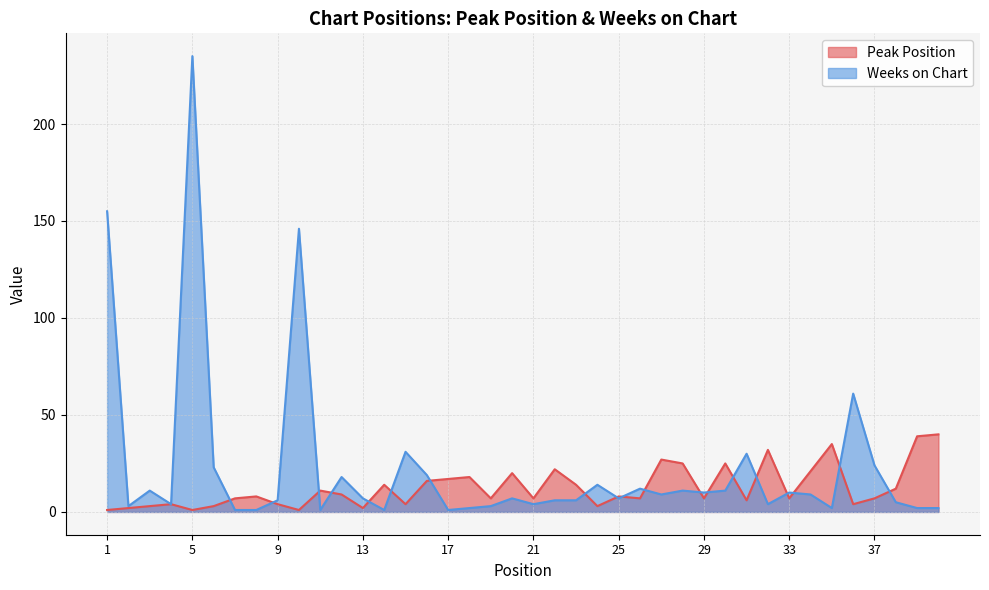

Which label corresponds to the largest value in the chart?

5